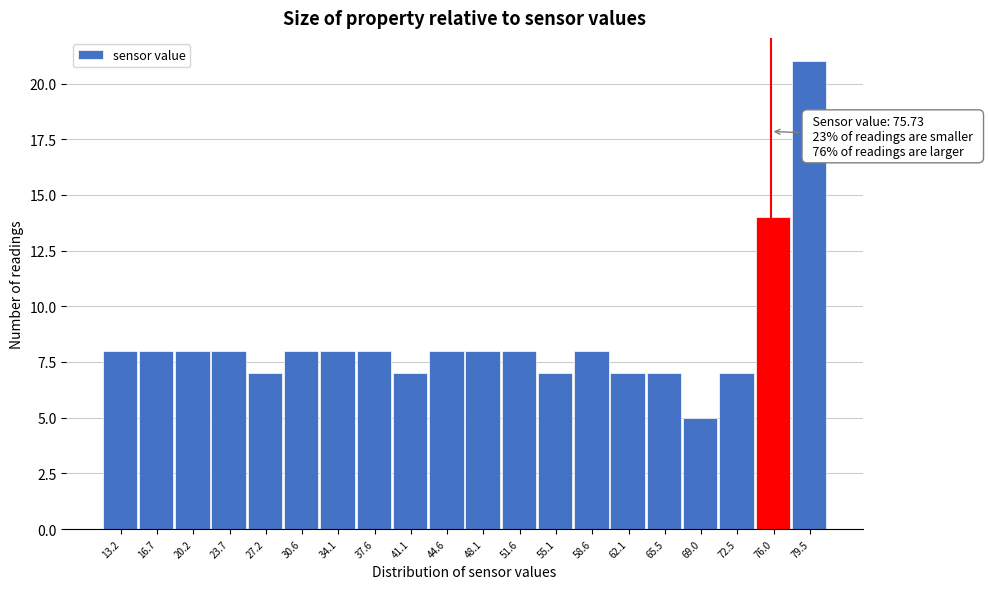

Which range on the x-axis has the tallest bar?

78.0 to 81.5